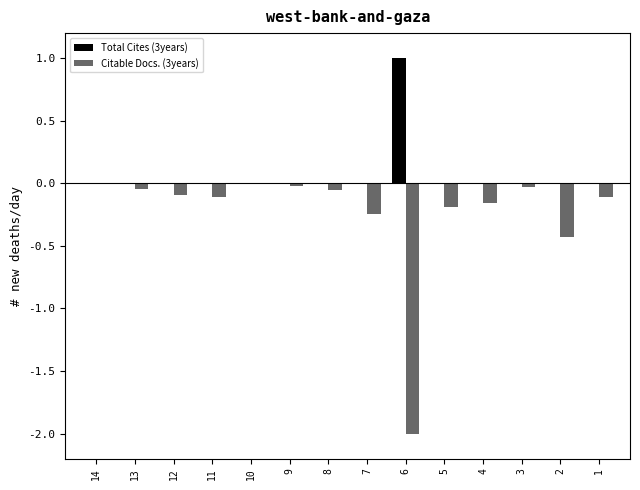

Count the number of categories in the chart.

14